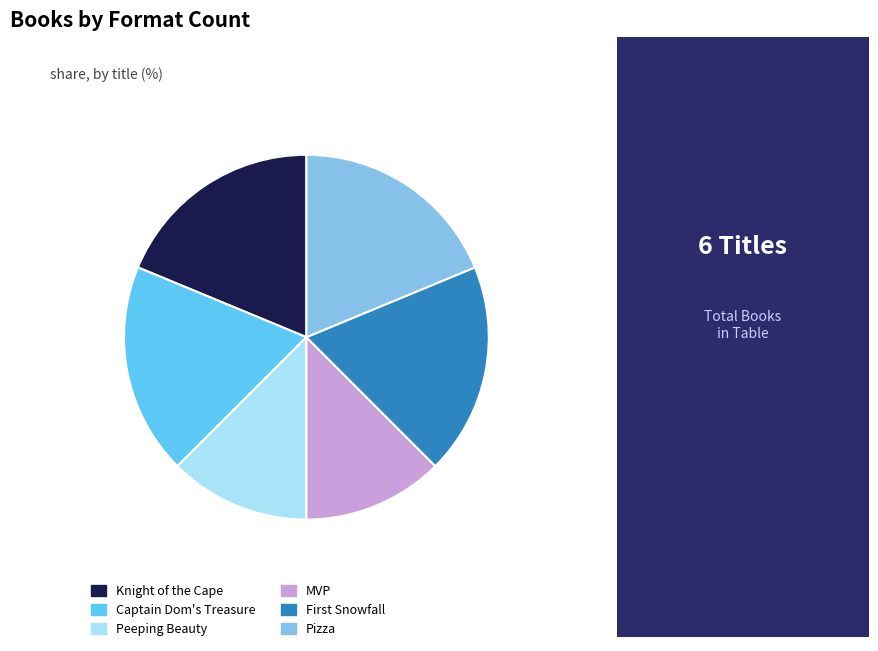

Count the number of slices in the pie.

6